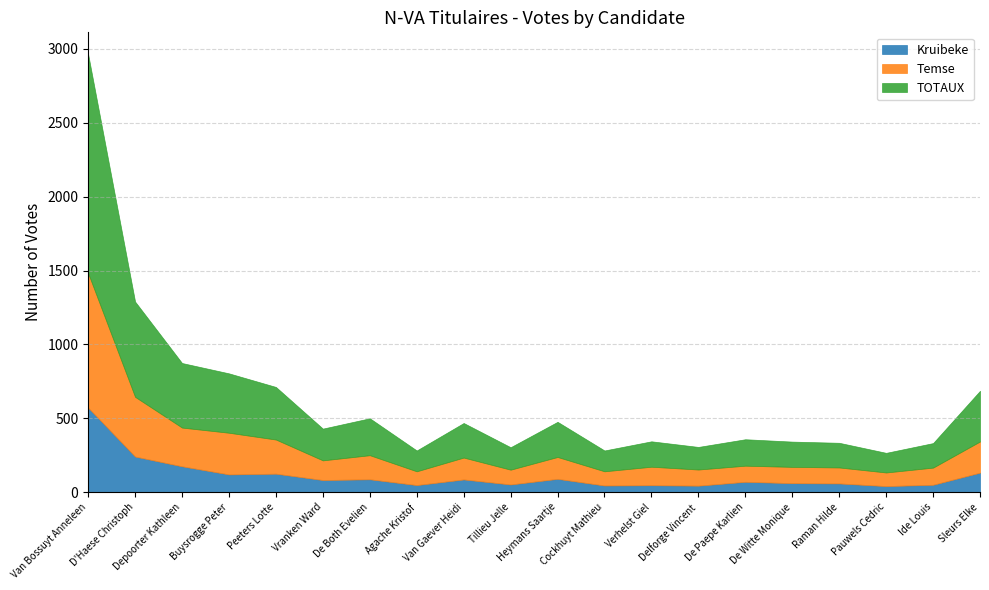

List the series in order of their overall mean, highest first.

TOTAUX, Temse, Kruibeke